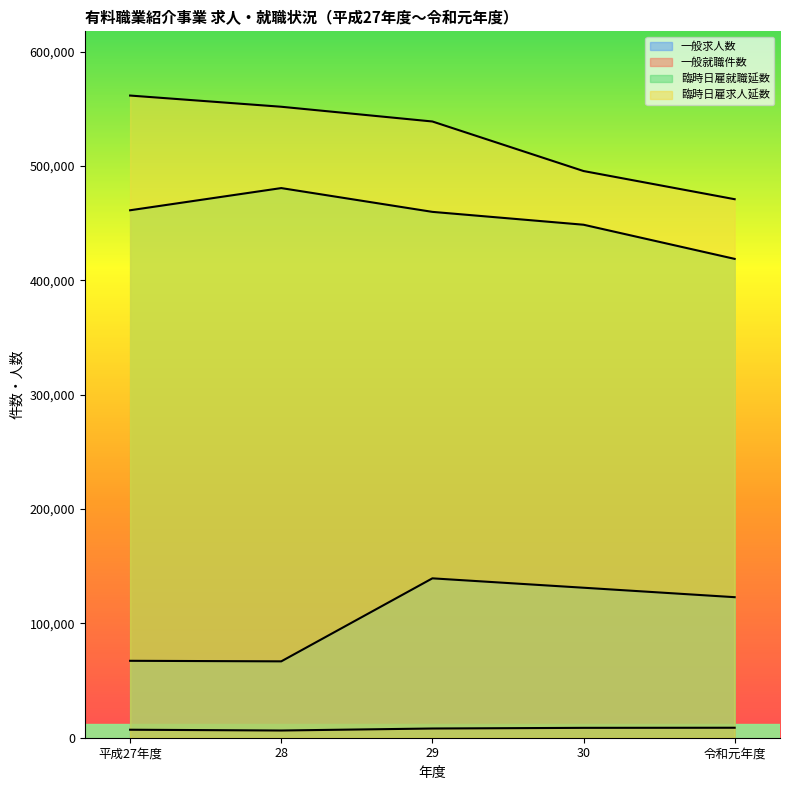

Where is 一般就職件数 nearest to the value 7519?

平成27年度